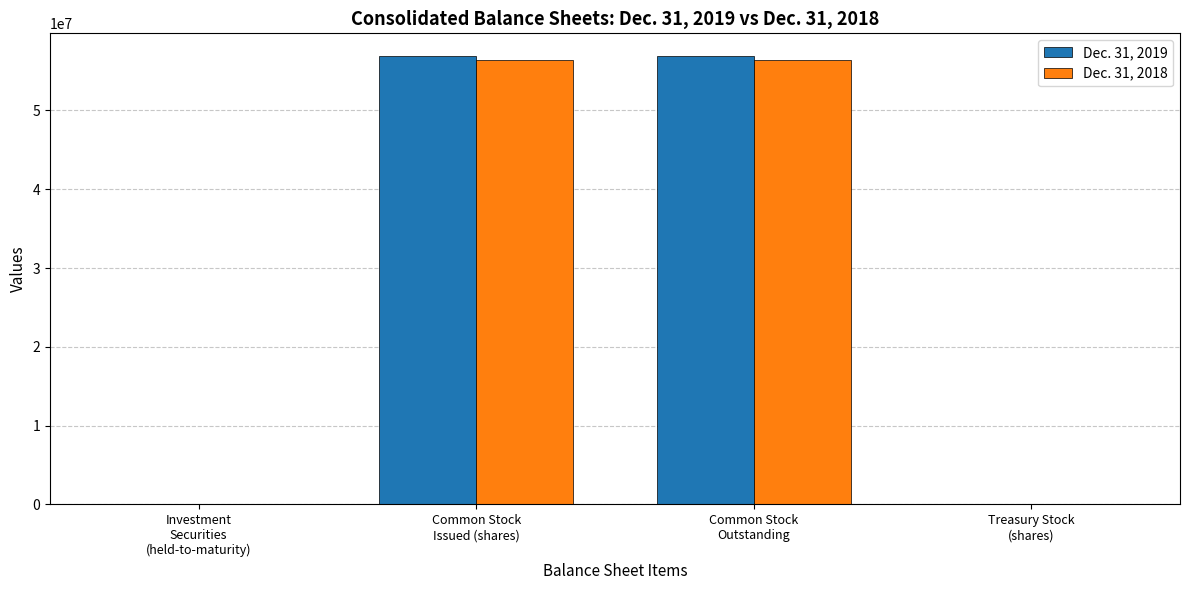

What is the greatest value displayed?

56940521